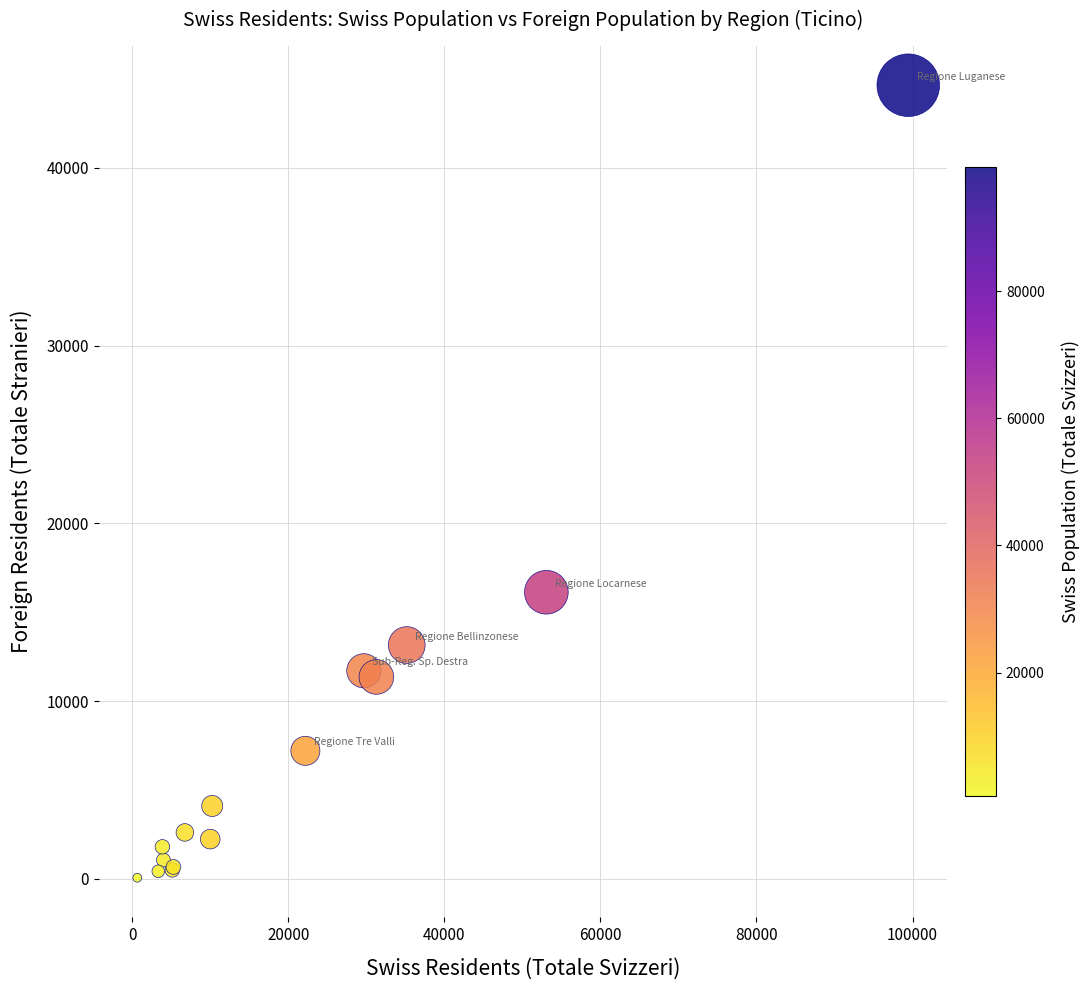

What Y value in the scatter plot is closest to 22356?

16124